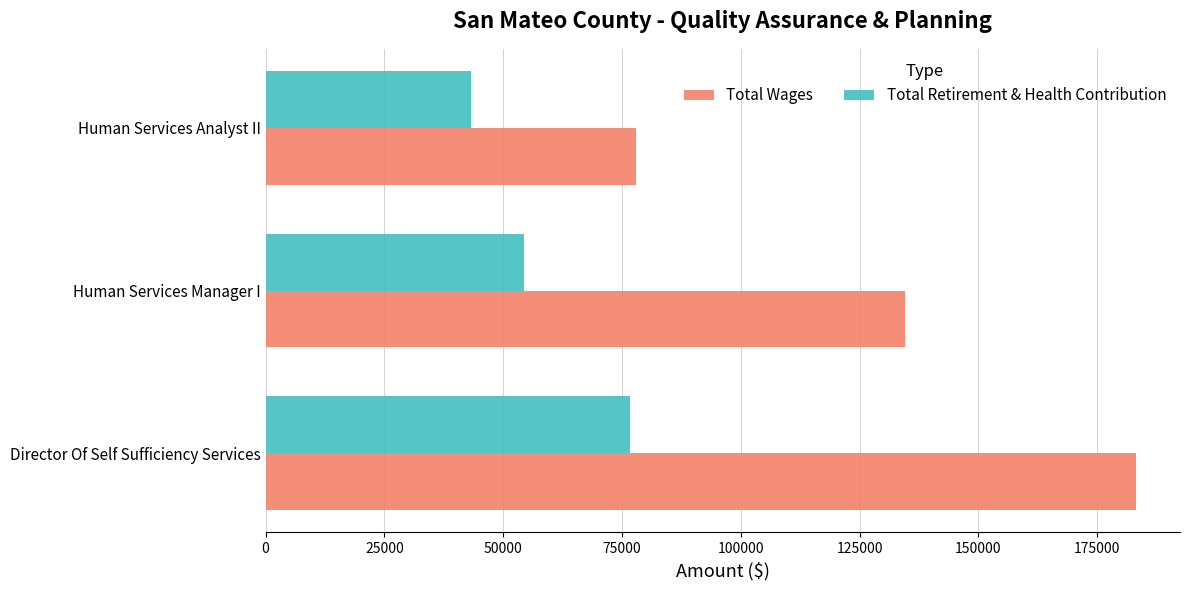

What is the difference between the maximum and minimum values in the Total Retirement & Health Contribution series?

33390